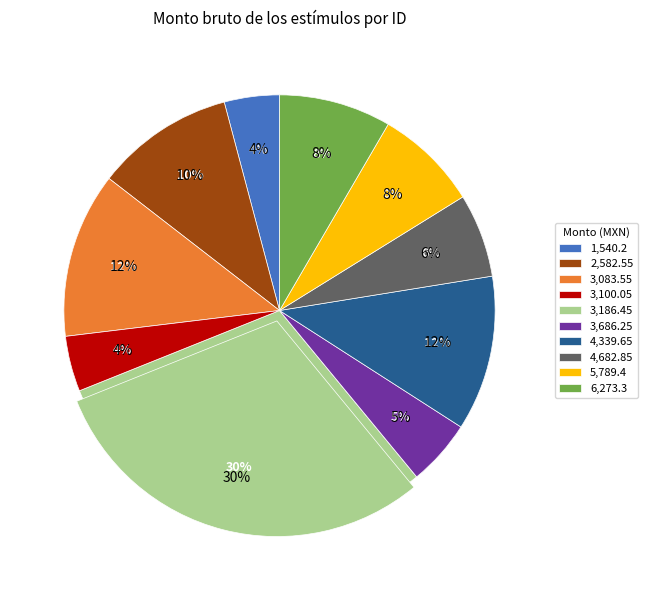

Count the number of slices in the pie.

22